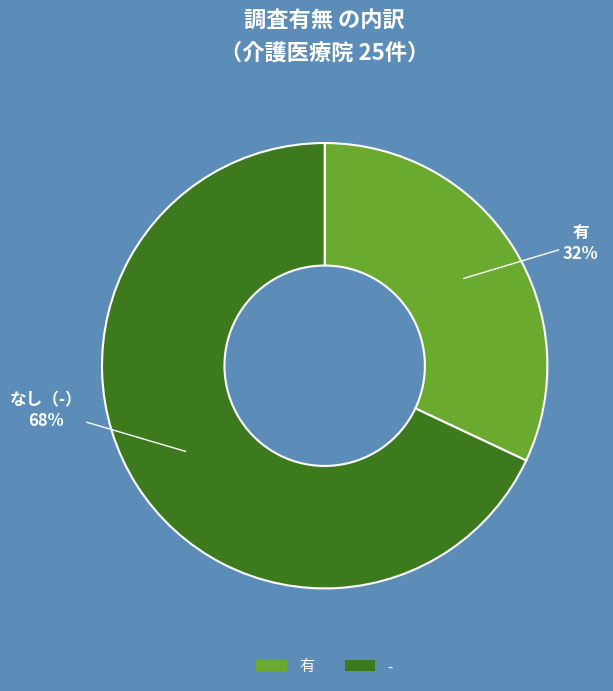

What is the majority slice?

-